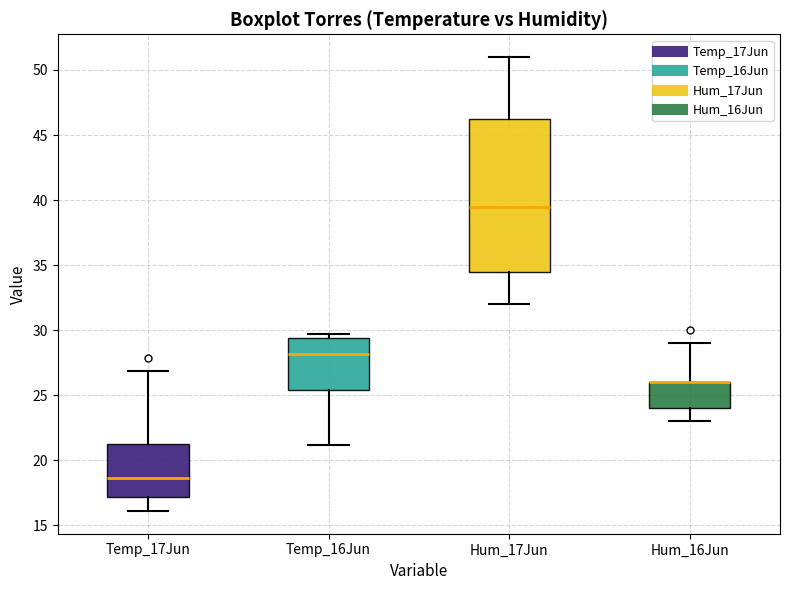

Reading left to right, read every box against the y-axis: the position of its median line, the range the box covers, and the ends of its whiskers. The values are not printed on the chart, so give them approximately, as read against the axis.

Temp_17Jun: median 18.5, box 17.0 to 21.5, whiskers 16.0 to 27.0
Temp_16Jun: median 28.0, box 25.5 to 29.5, whiskers 21.0 to 29.5 (just above the box's upper edge)
Hum_17Jun: median 39.5, box 34.5 to 46.5, whiskers 32.0 to 51.0
Hum_16Jun: median 26.0 (drawn on the box's upper edge), box 24.0 to 26.0, whiskers 23.0 to 29.0